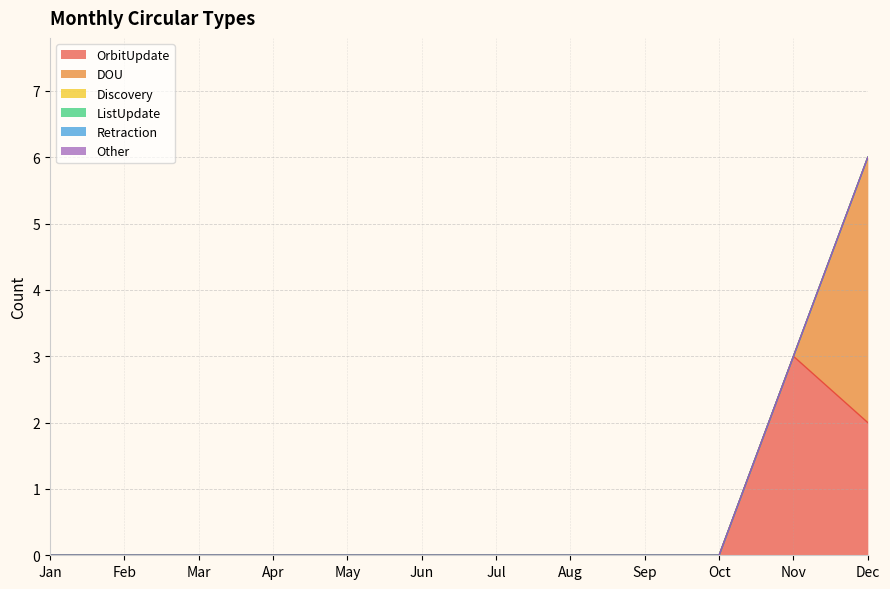

True or false: ListUpdate and Discovery intersect in this chart.

False